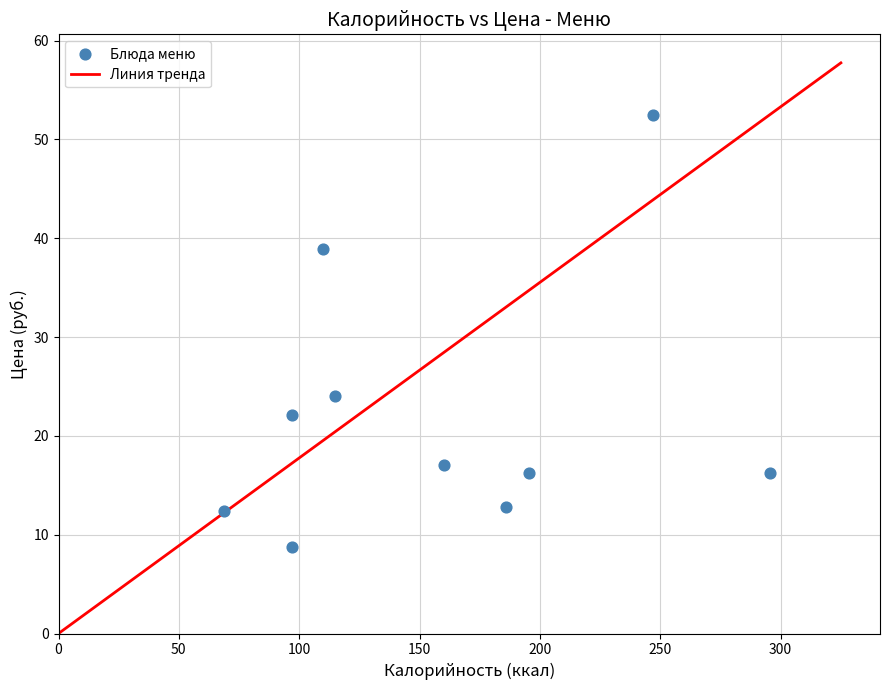

What is the range of X values (max minus min)?

226.9